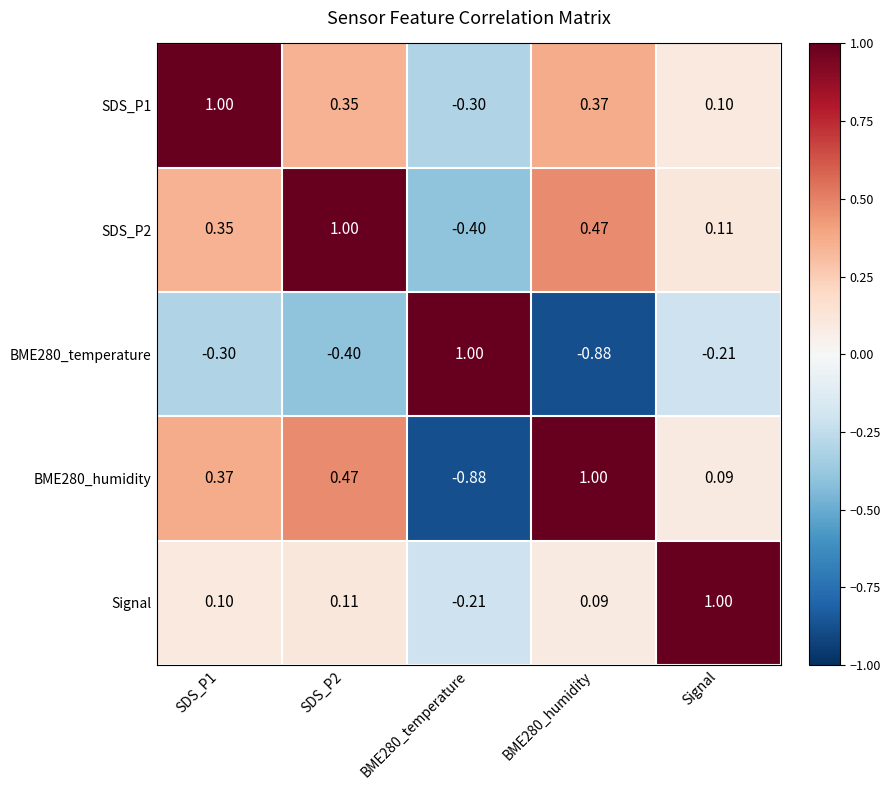

How many categories are shown in the chart?

5